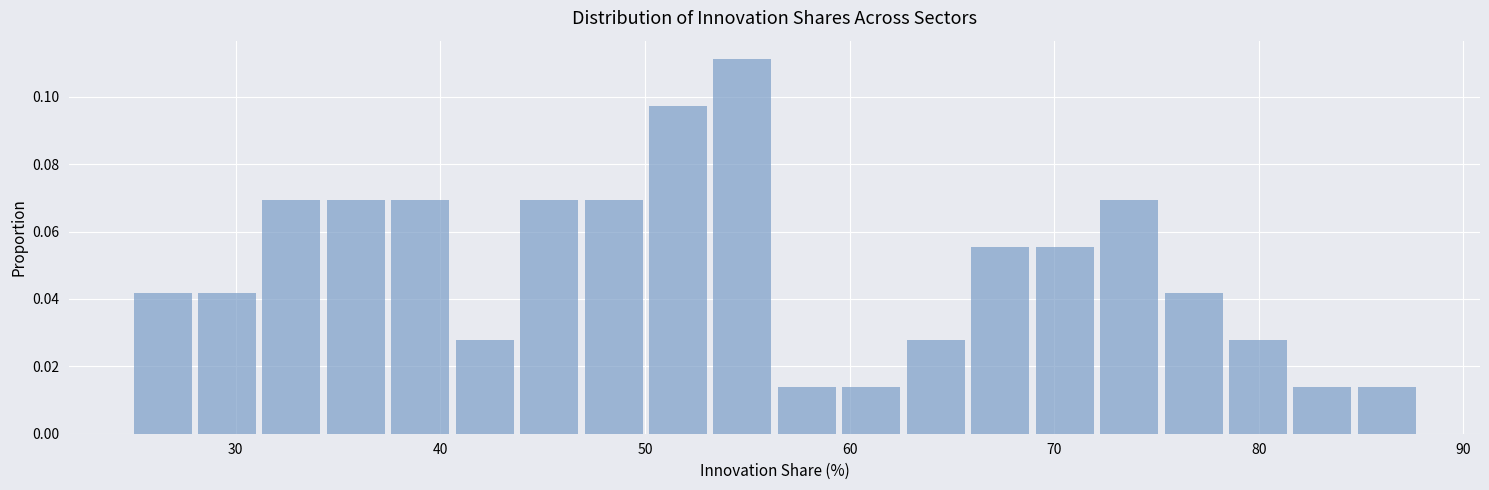

Around what value on the x-axis is the tallest bar? Give the approximate position of its centre, as read against the axis.

55